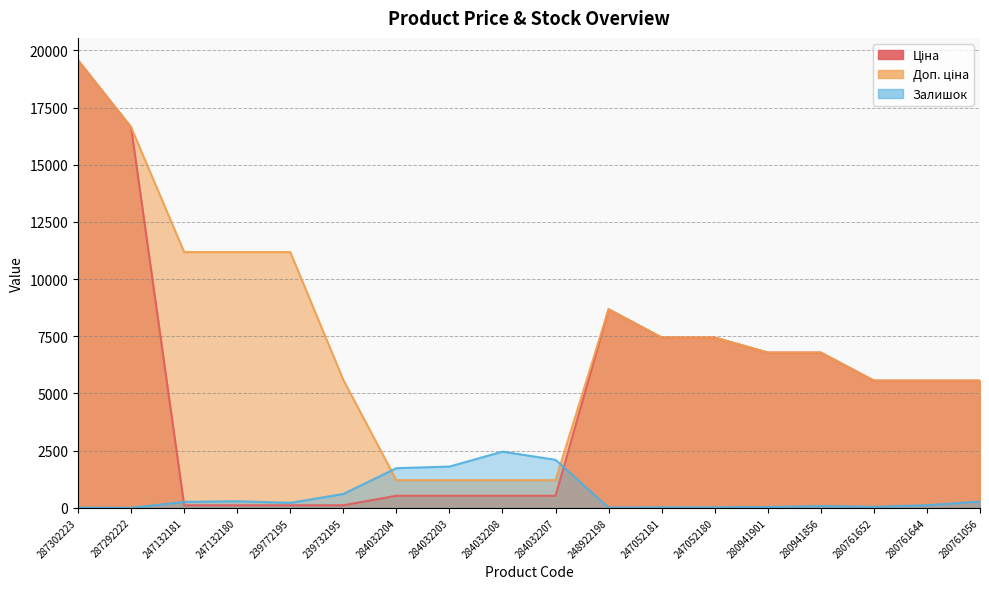

What is the difference between the maximum and minimum values in the Доп. ціна series?

18354.2